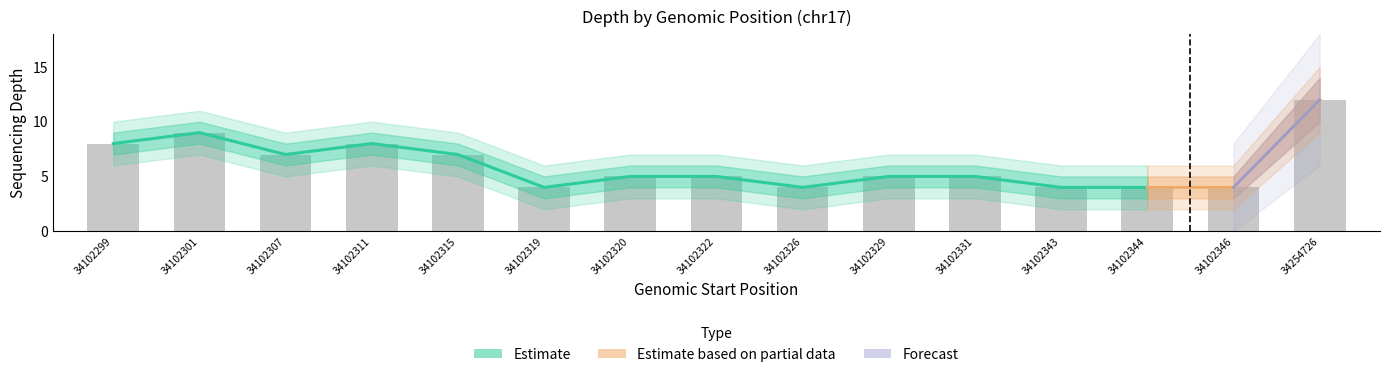

Reading right to left, extract all data points from this chart.

depth: 34254726=12	34102346=4	34102344=4	34102343=4	34102331=5	34102329=5	34102326=4	34102322=5	34102320=5	34102319=4	34102315=7	34102311=8	34102307=7	34102301=9	34102299=8
depth_upper: 34254726=14	34102346=5	34102344=5	34102343=5	34102331=6	34102329=6	34102326=5	34102322=6	34102320=6	34102319=5	34102315=8	34102311=9	34102307=8	34102301=10	34102299=9
depth_lower: 34254726=10	34102346=3	34102344=3	34102343=3	34102331=4	34102329=4	34102326=3	34102322=4	34102320=4	34102319=3	34102315=6	34102311=7	34102307=6	34102301=8	34102299=7
depth_upper2: 34254726=16	34102346=6	34102344=6	34102343=6	34102331=7	34102329=7	34102326=6	34102322=7	34102320=7	34102319=6	34102315=9	34102311=10	34102307=9	34102301=11	34102299=10
depth_lower2: 34254726=8	34102346=2	34102344=2	34102343=2	34102331=3	34102329=3	34102326=2	34102322=3	34102320=3	34102319=2	34102315=5	34102311=6	34102307=5	34102301=7	34102299=6